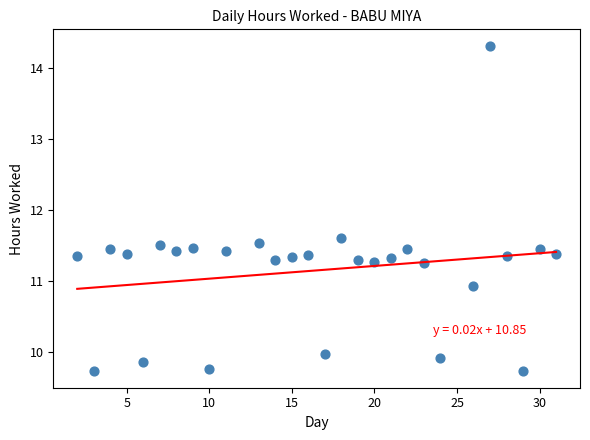

What is the range of X values (max minus min)?

29.0